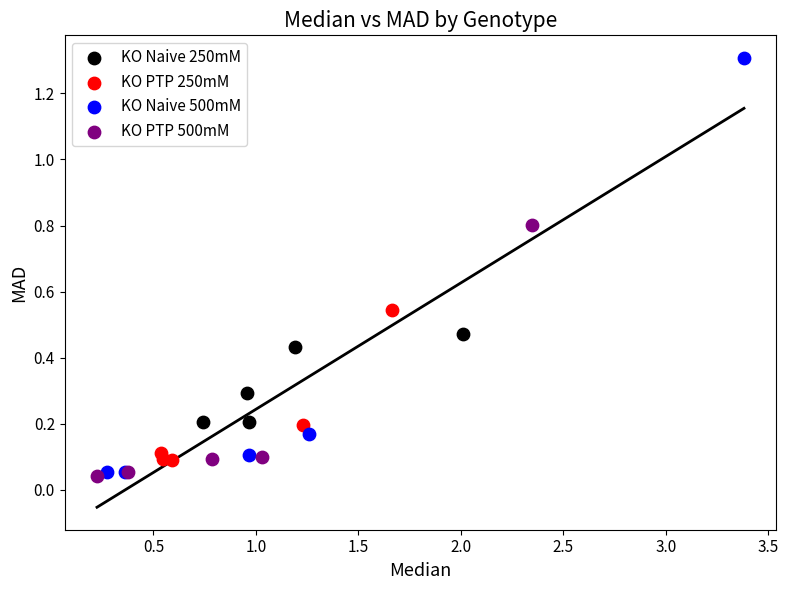

Which series reaches the maximum Y coordinate?

KO Naive 500mM